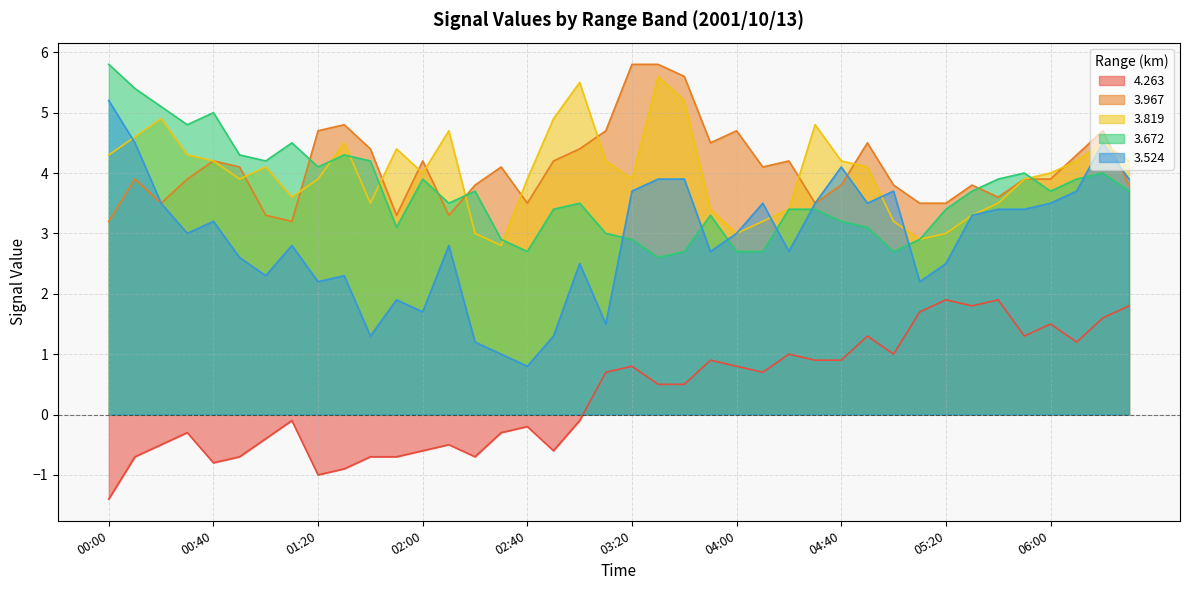

Does the chart display data point markers on the line(s)?

No